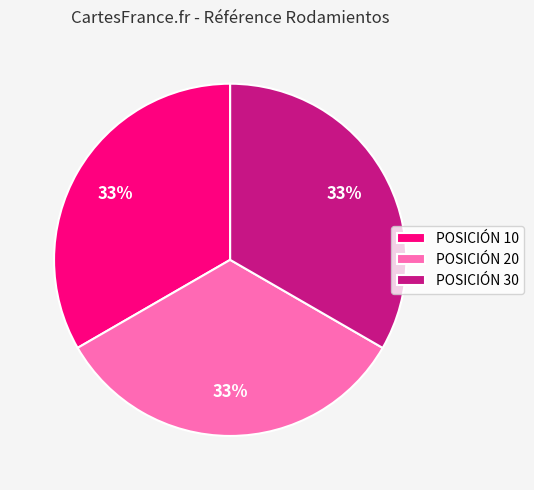

The POSICIÓN 20 slice represents 26% of the pie. True or false?

False